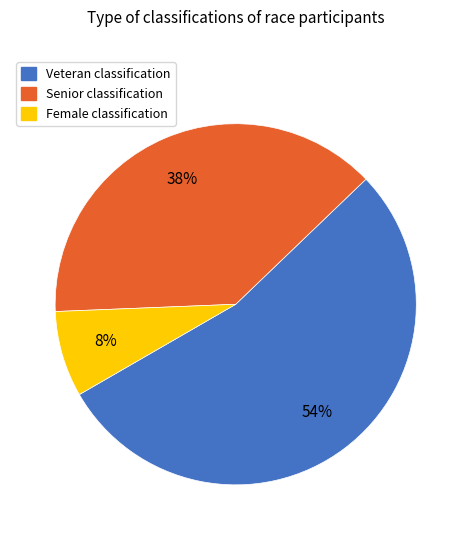

The Veteran slice represents 54% of the pie. True or false?

True